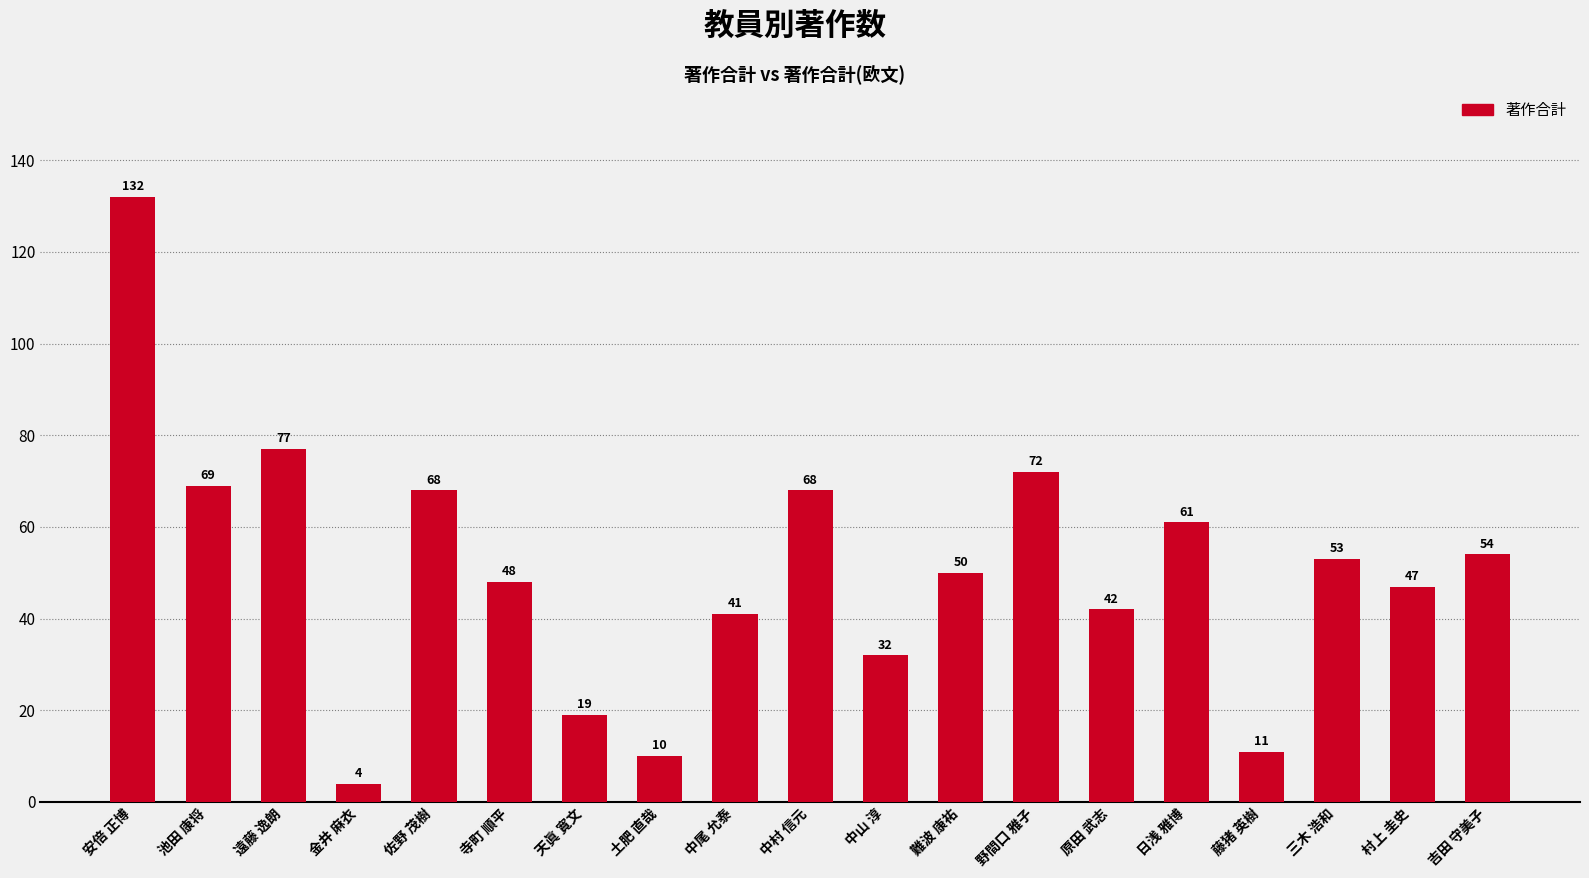

What is the difference between the maximum and minimum values?

128